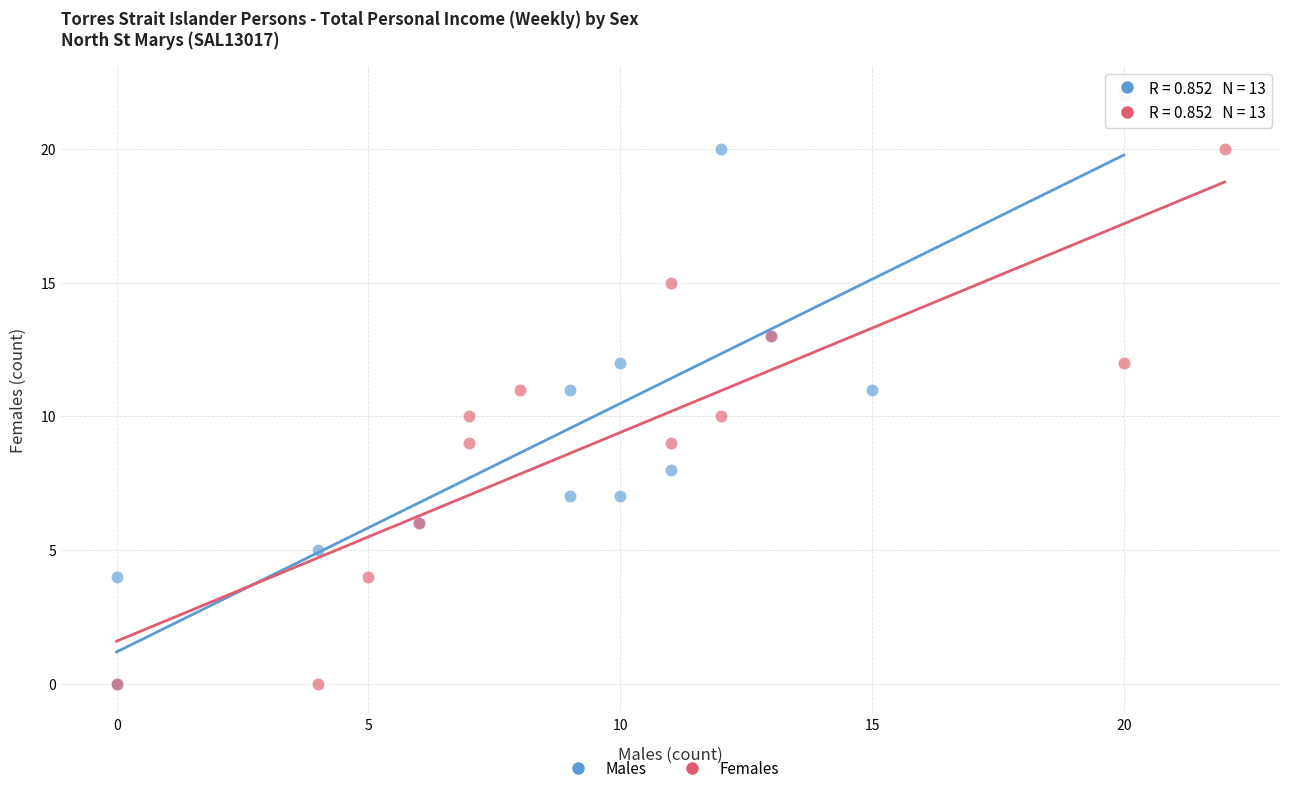

Which series has the widest spread of Y values?

Males